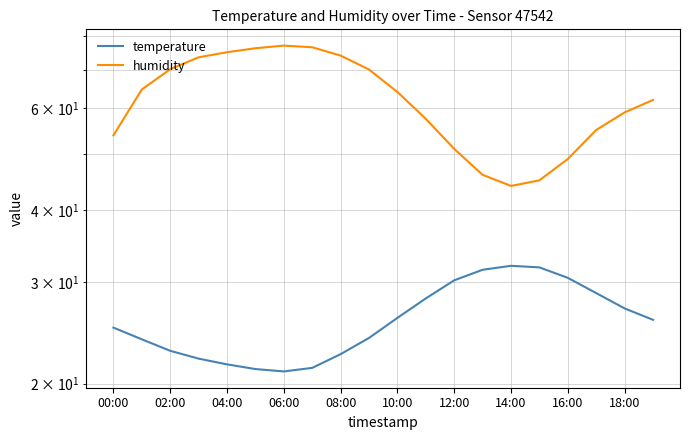

What is the sum of all humidity values?

1243.3